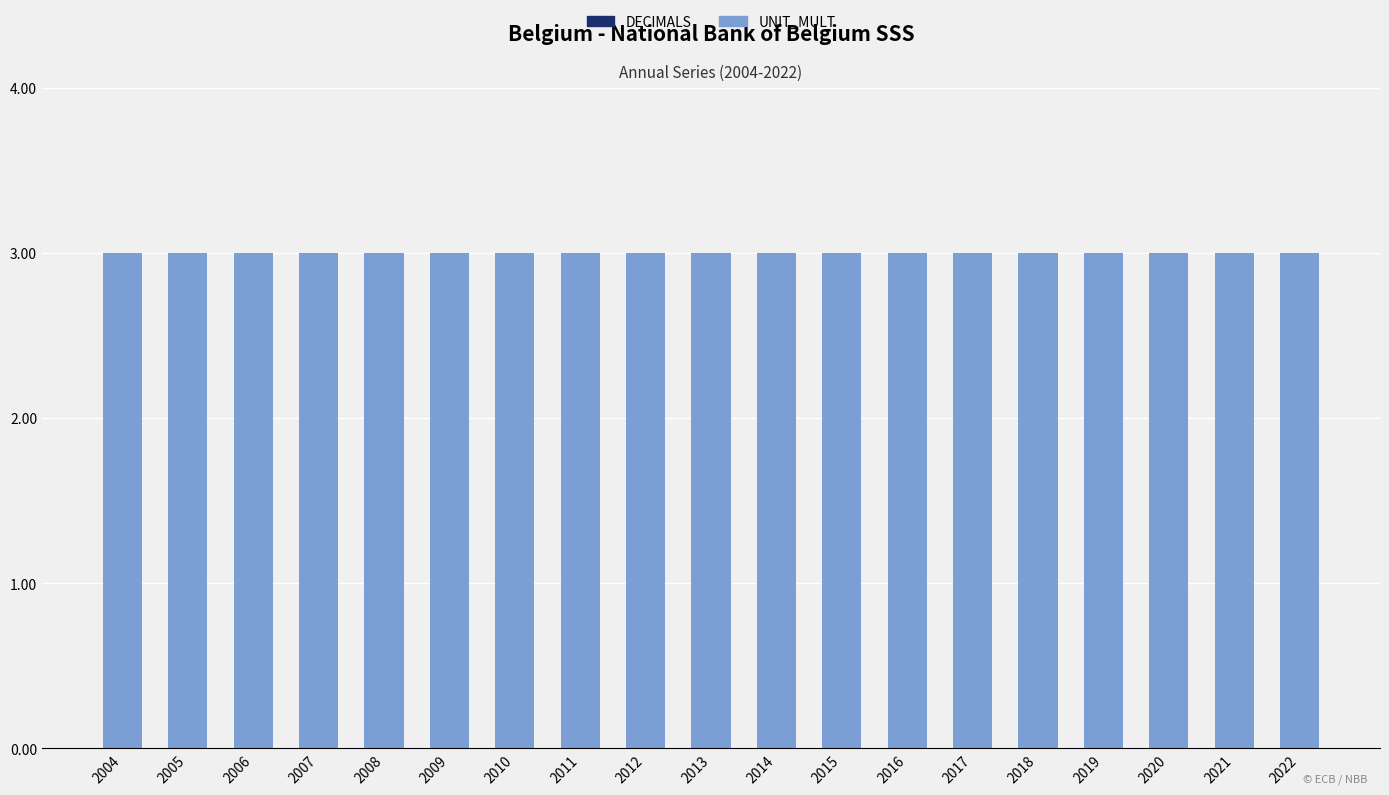

At which label is UNIT_MULT closest to 3?

2004